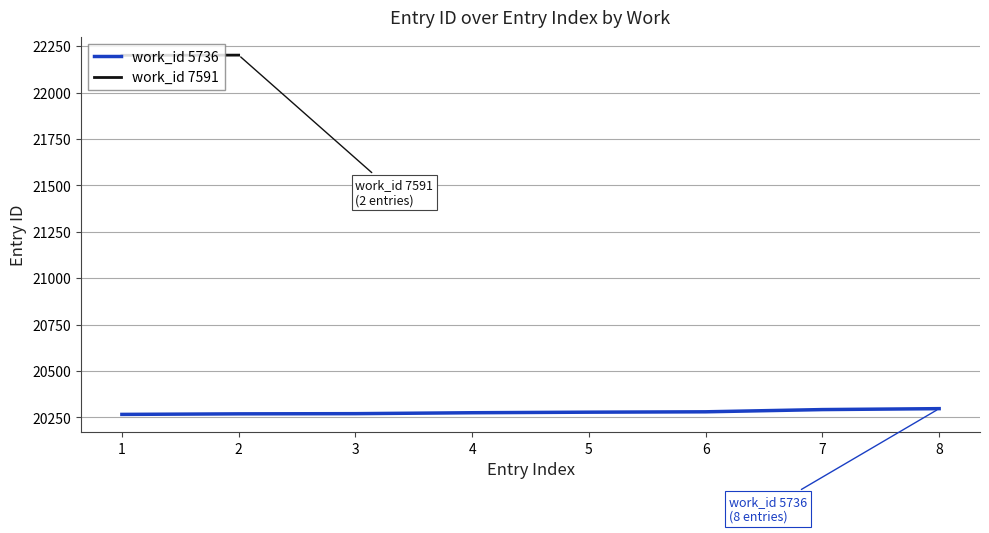

What is the value of the 5th point from the left?

20278